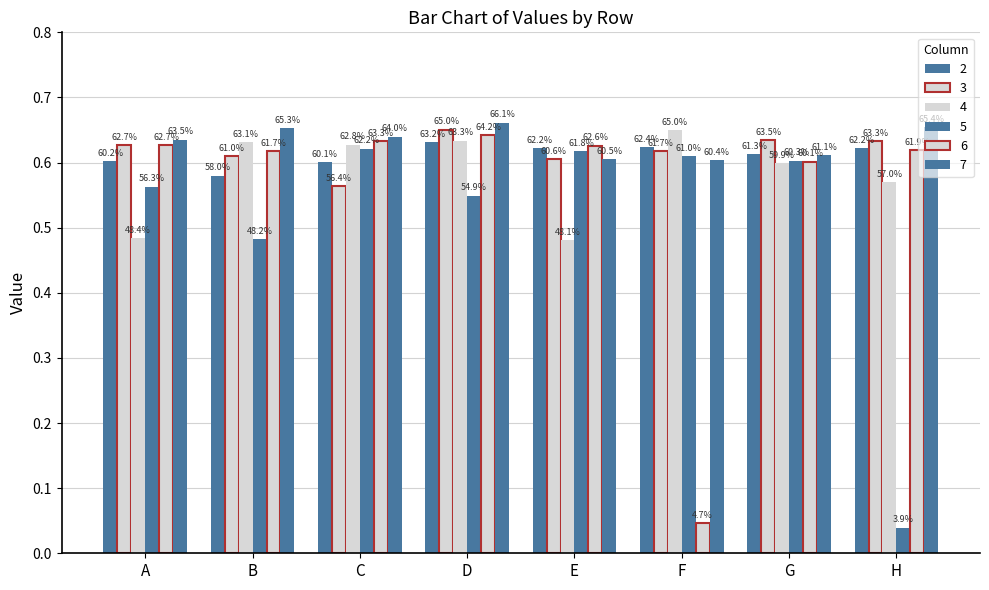

How many bars are there in total?

48